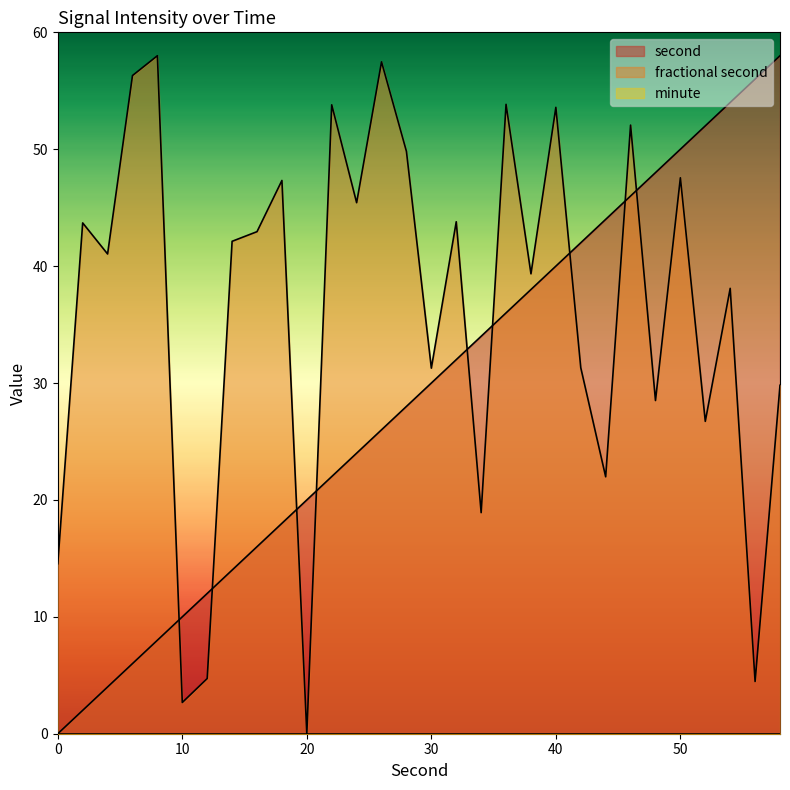

Is it true that fractional second equals 0 at 52?

True